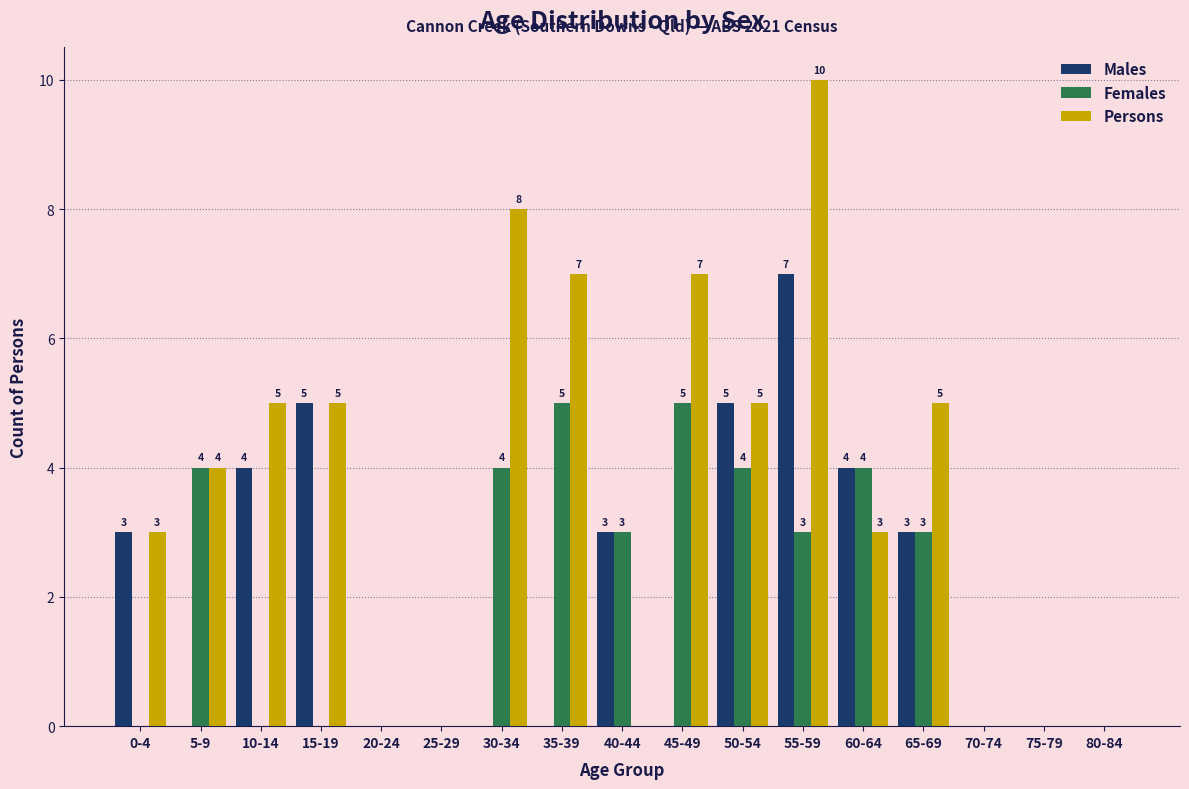

Reading left to right, what are all the values shown in this chart?

Males: 0-4=3	5-9=0	10-14=4	15-19=5	20-24=0	25-29=0	30-34=0	35-39=0	40-44=3	45-49=0	50-54=5	55-59=7	60-64=4	65-69=3	70-74=0	75-79=0	80-84=0
Females: 0-4=0	5-9=4	10-14=0	15-19=0	20-24=0	25-29=0	30-34=4	35-39=5	40-44=3	45-49=5	50-54=4	55-59=3	60-64=4	65-69=3	70-74=0	75-79=0	80-84=0
Persons: 0-4=3	5-9=4	10-14=5	15-19=5	20-24=0	25-29=0	30-34=8	35-39=7	40-44=0	45-49=7	50-54=5	55-59=10	60-64=3	65-69=5	70-74=0	75-79=0	80-84=0